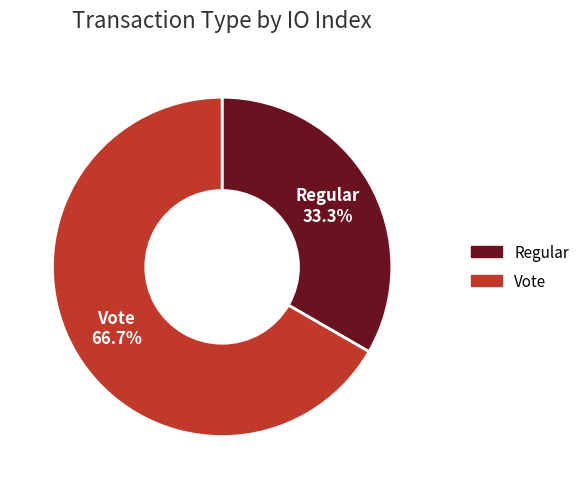

To the nearest percent, what is the difference between the largest and smallest slice percentages?

33%